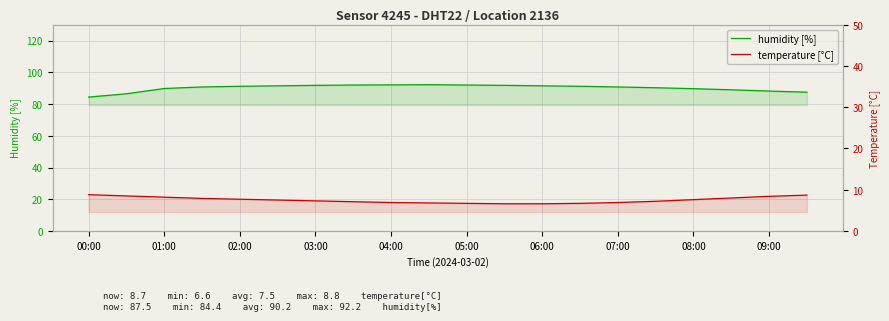

True or false: temperature [°C] and humidity [%] cross at least once.

False